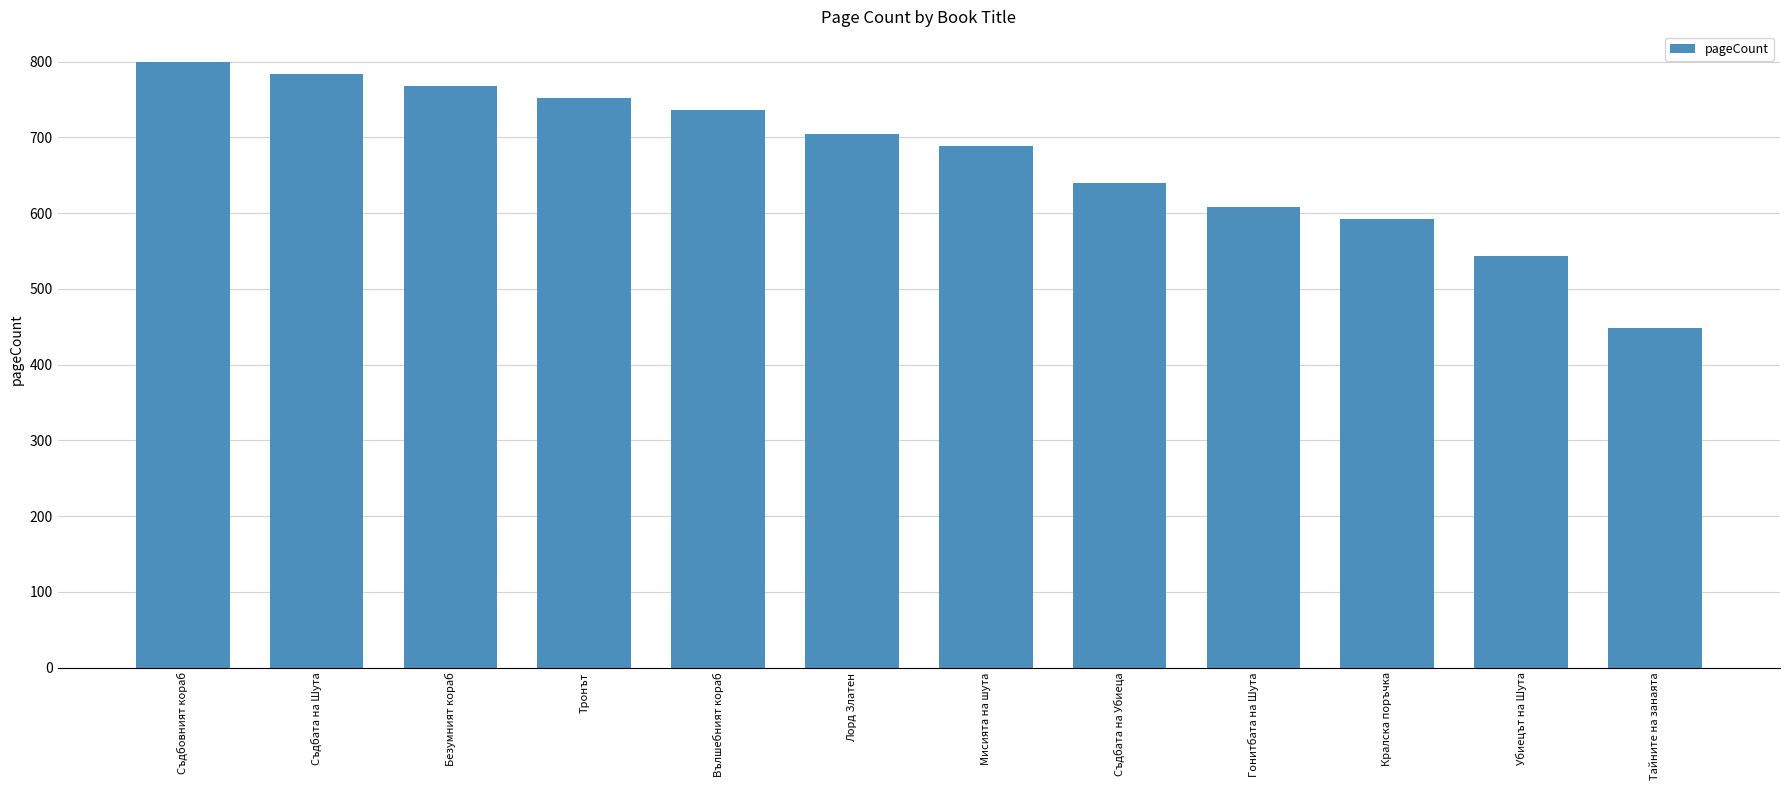

List the labels in order of value, smallest first.

Тайните на занаята, Убиецът на Шута, Кралска поръчка, Гонитбата на Шута, Съдбата на Убиеца, Мисията на шута, Лорд Златен, Вълшебният кораб, Тронът, Безумният кораб, Съдбата на Шута, Съдбовният кораб